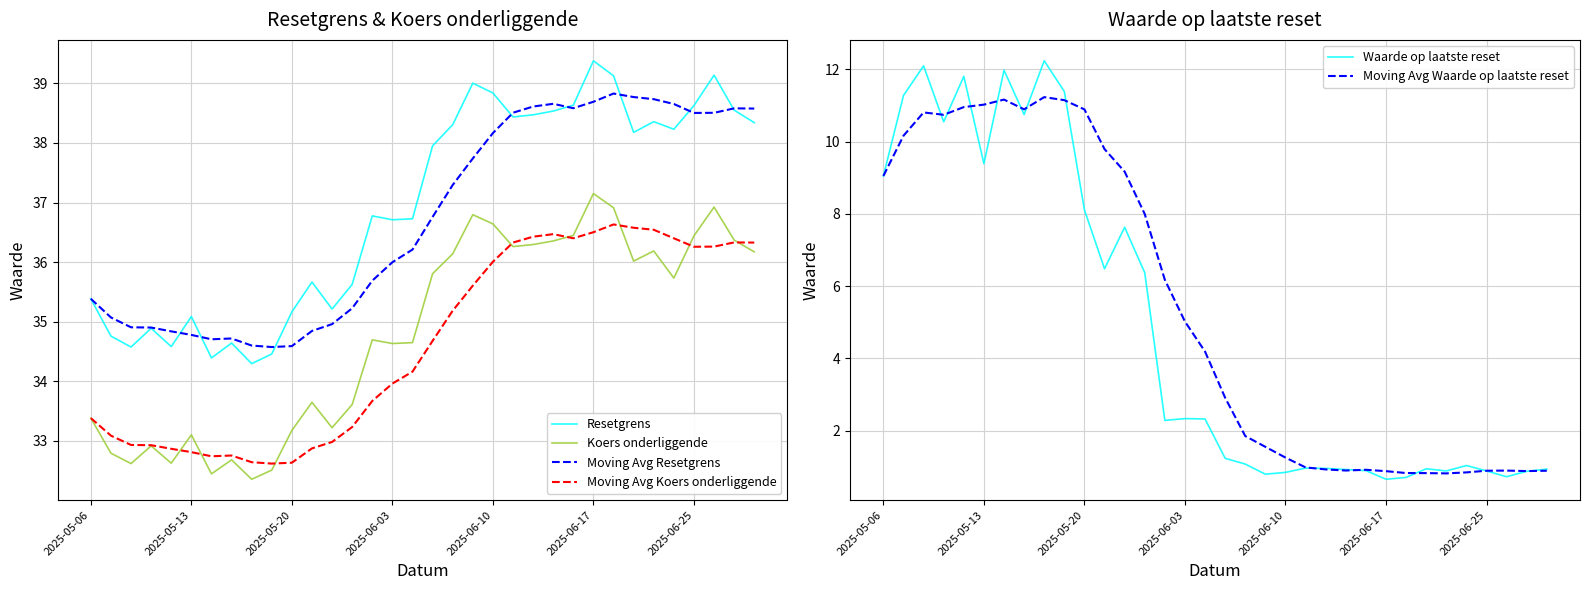

At 16, list the series in order from largest to smallest.

Resetgrens, Moving Avg Resetgrens, Koers onderliggende, Moving Avg Koers onderliggende, Moving Avg Waarde op laatste reset, Waarde op laatste reset